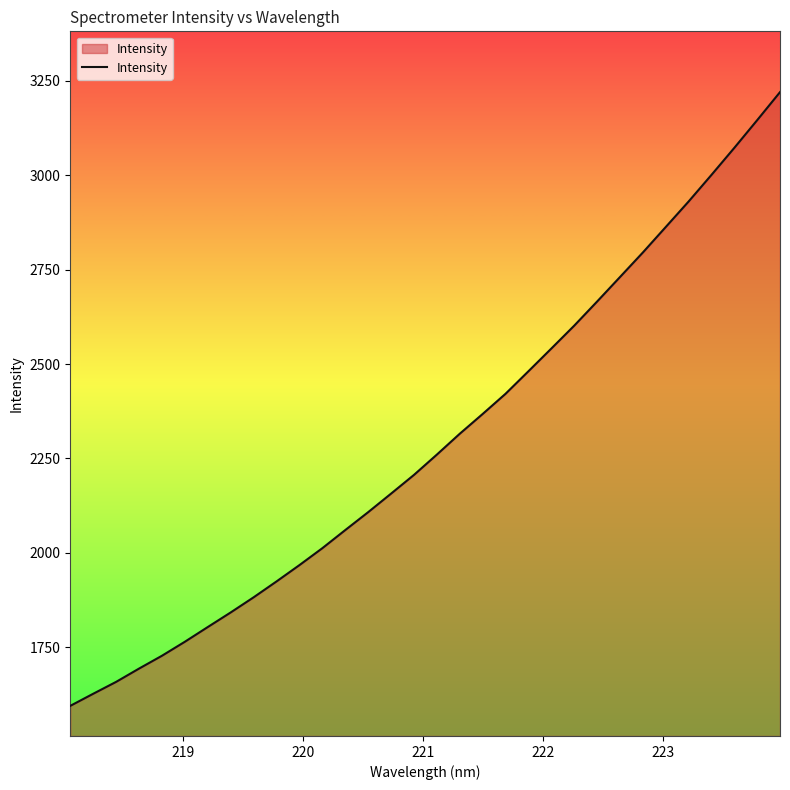

Reading left to right, list all the values displayed in this chart.

1595.0	1627.0	1658.5	1693.7	1727.7	1764.8	1803.7	1842.4	1882.4	1924.4	1967.7	2012.5	2060.4	2107.8	2156.9	2206.4	2260.2	2315.4	2367.7	2421.2	2480.8	2540.9	2601.5	2665.3	2730.2	2795.2	2862.6	2930.2	3000.7	3072.3	3145.7	3220.0